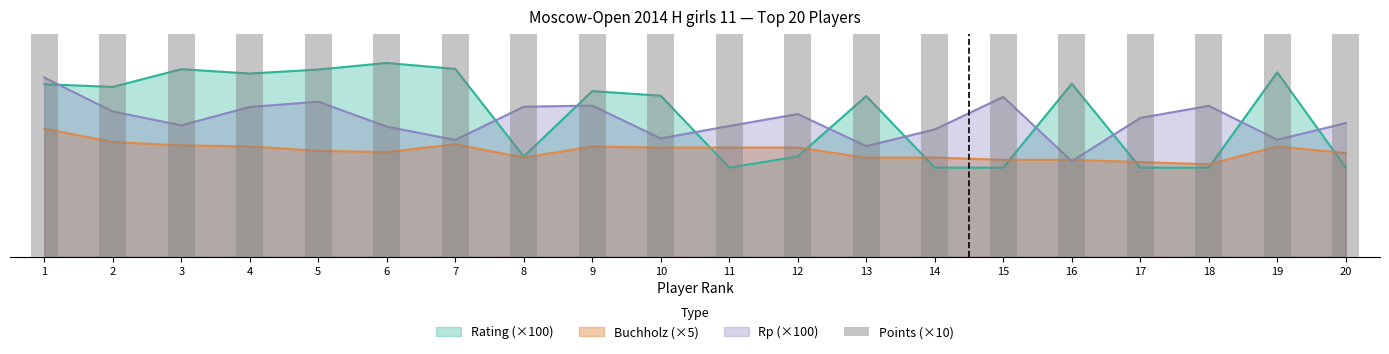

What is the value of the 7th bar from the left?

65